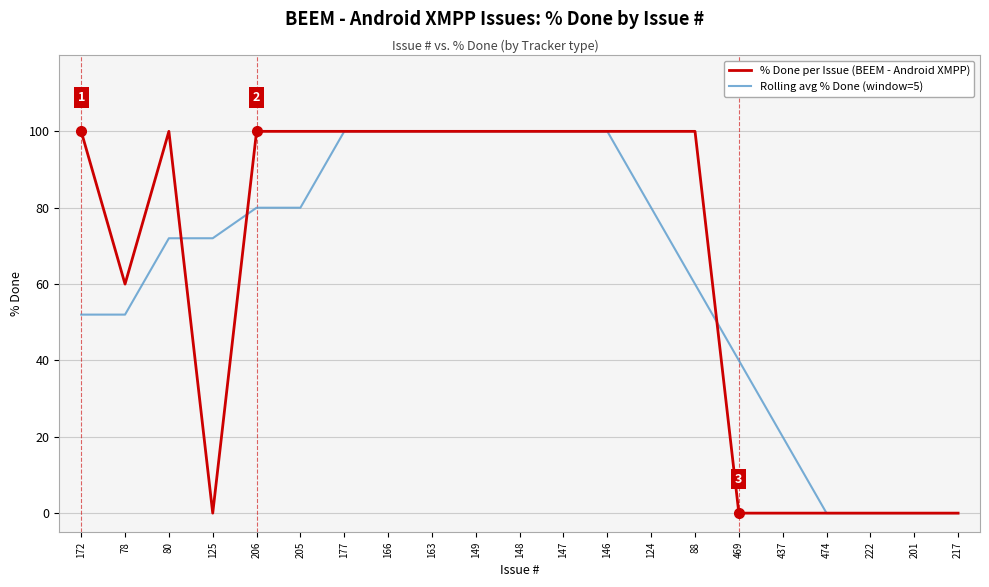

True or false: % Done per Issue (BEEM - Android XMPP) and Rolling avg % Done (window=5) intersect in this chart.

True